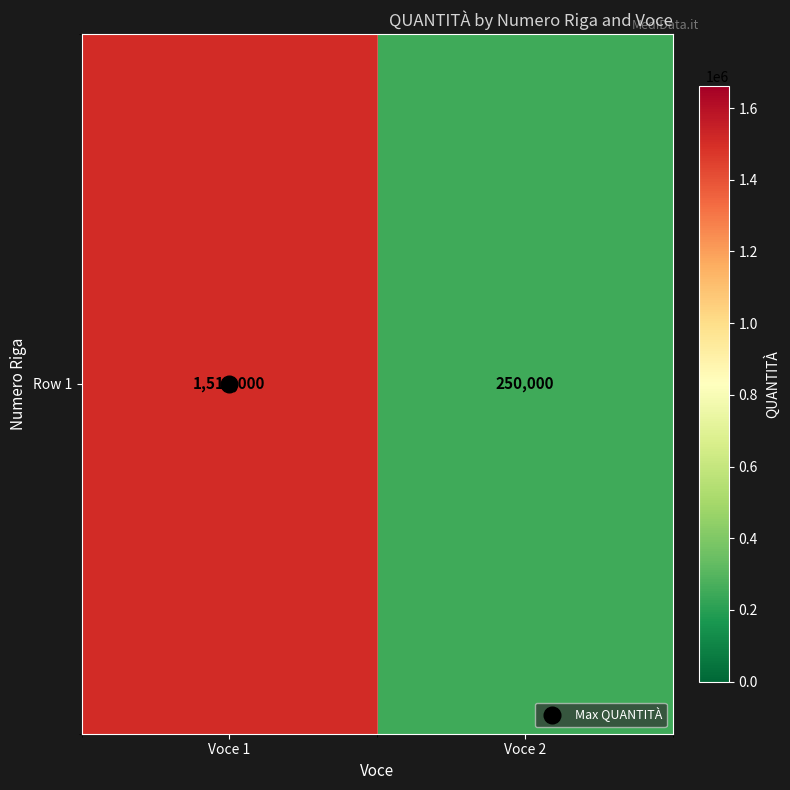

Reading left to right, extract all data points from this chart.

1510000	250000